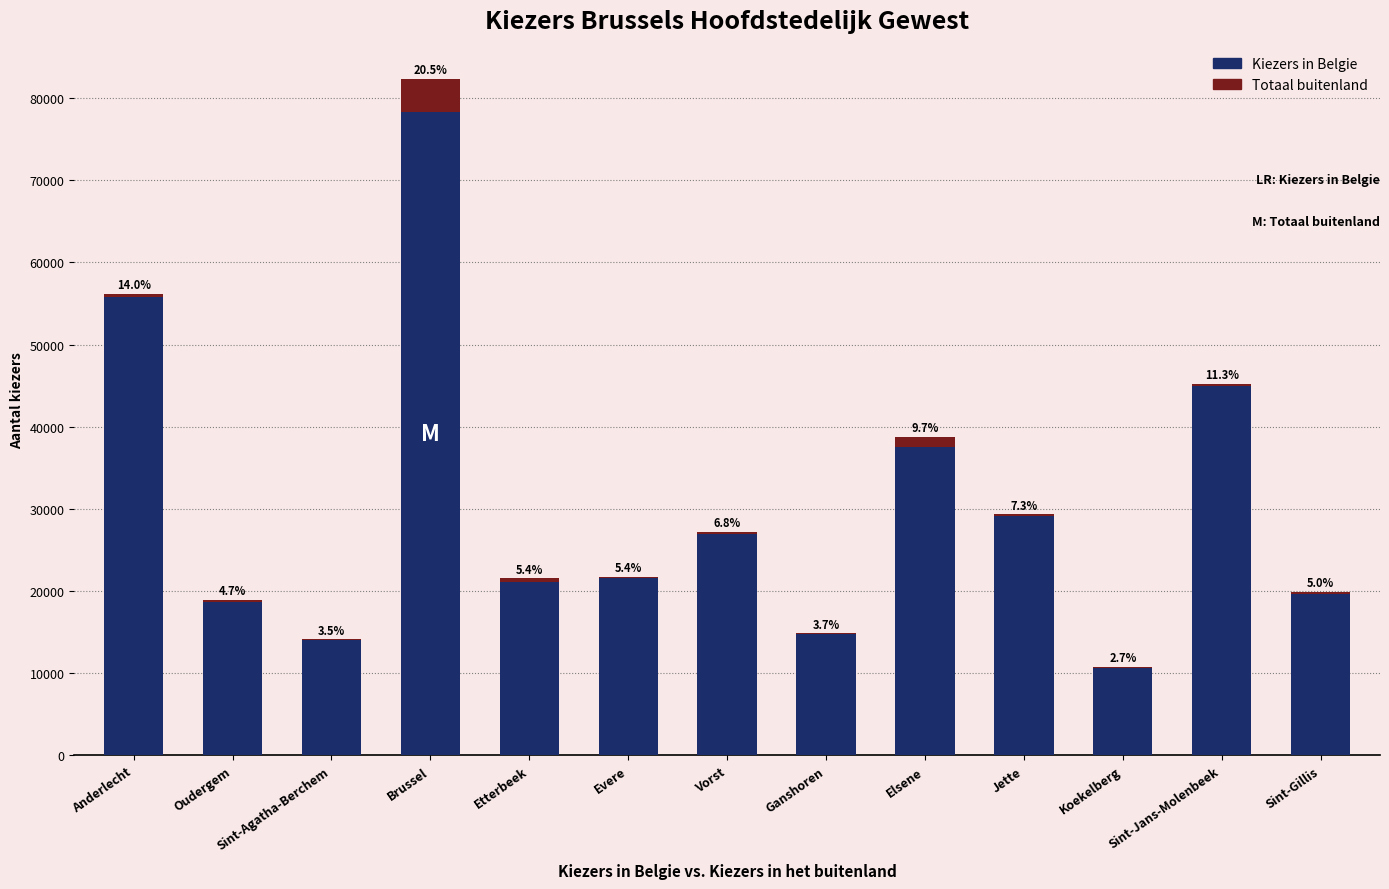

What is the label of the 11th bar from the right?

Sint-Agatha-Berchem